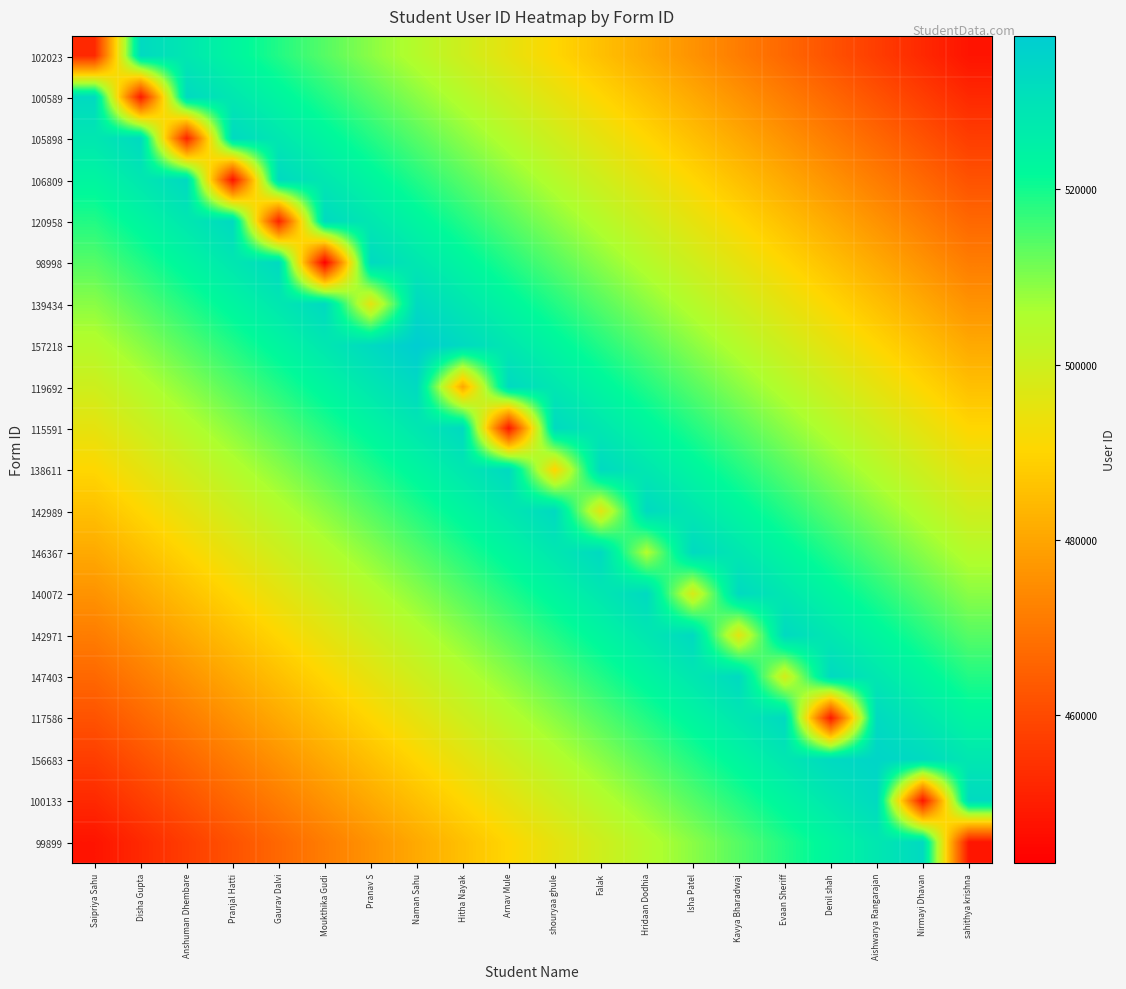

At Aishwarya Rangarajan, list the series in order from smallest to largest.

102023, 100589, 105898, 106809, 120958, 98998, 139434, 157218, 119692, 115591, 138611, 142989, 146367, 140072, 142971, 147403, 99899, 117586, 100133, 156683